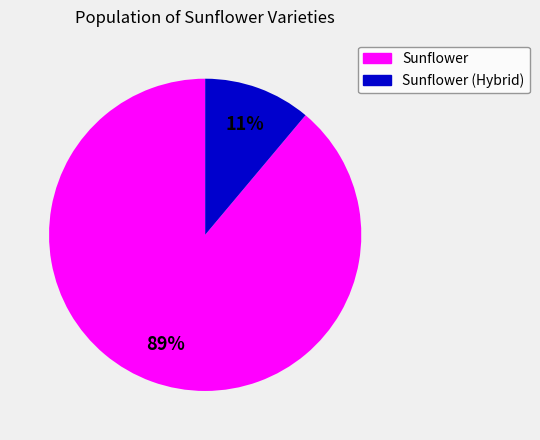

To the nearest percent, what is the average slice percentage?

50%